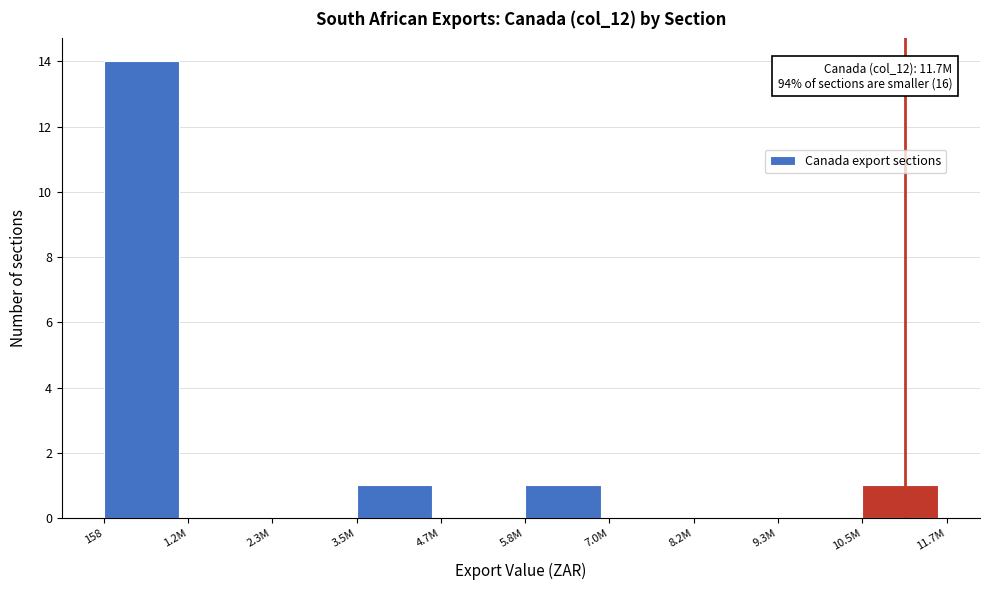

Reading right to left, extract all data points from this chart.

10.5M=1	9.3M=0	8.2M=0	7.0M=0	5.8M=1	4.7M=0	3.5M=1	2.3M=0	1.2M=0	158=14